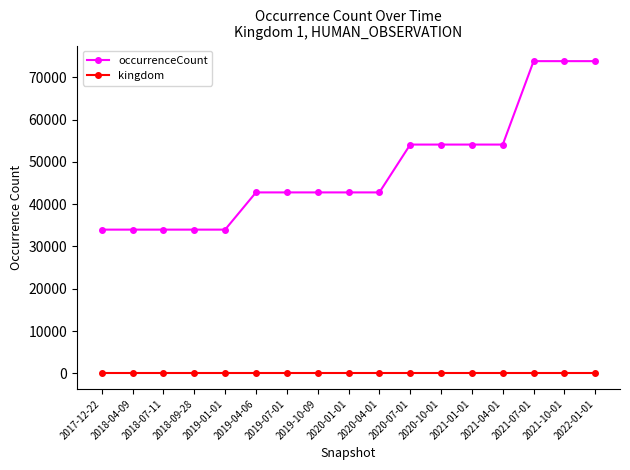

What is the lowest value of the kingdom series?

1